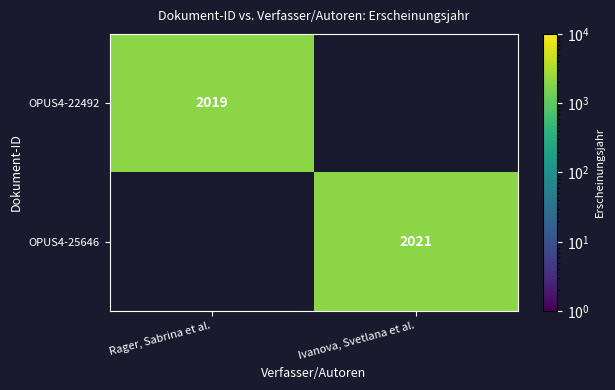

Which series changed the most between Rager, Sabrina et al. and Ivanova, Svetlana et al.?

OPUS4-25646